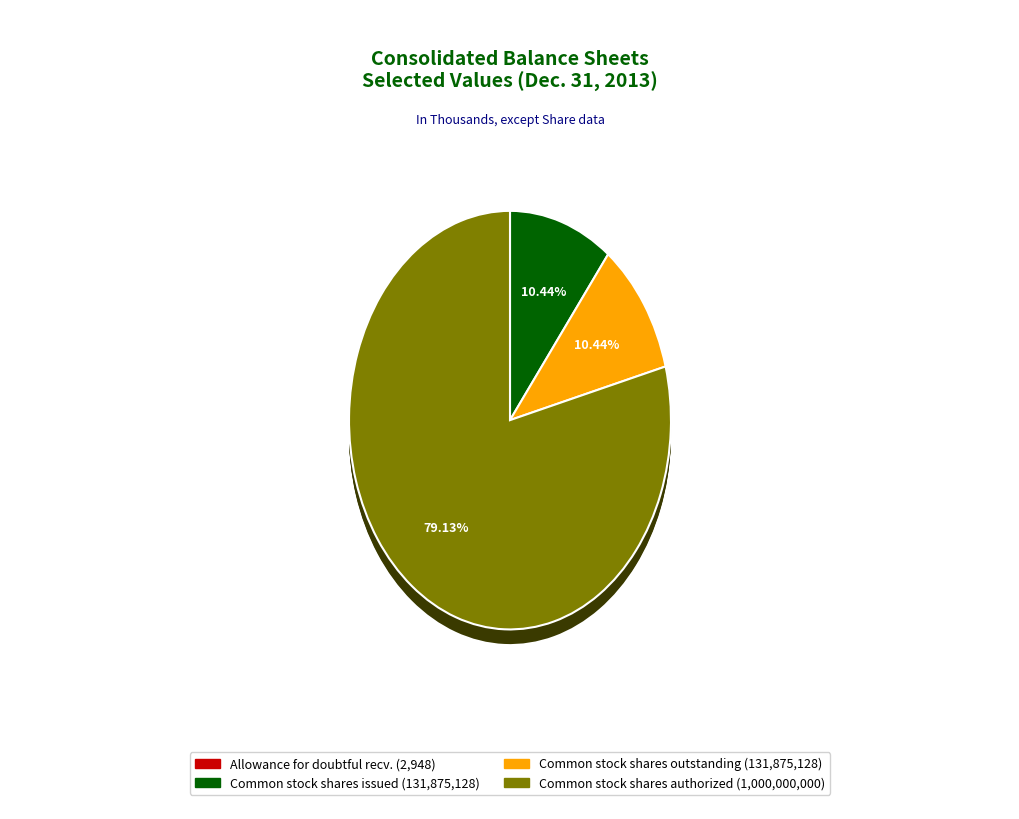

True or false: Allowance for doubtful receivables accounts for 0% of the total.

True